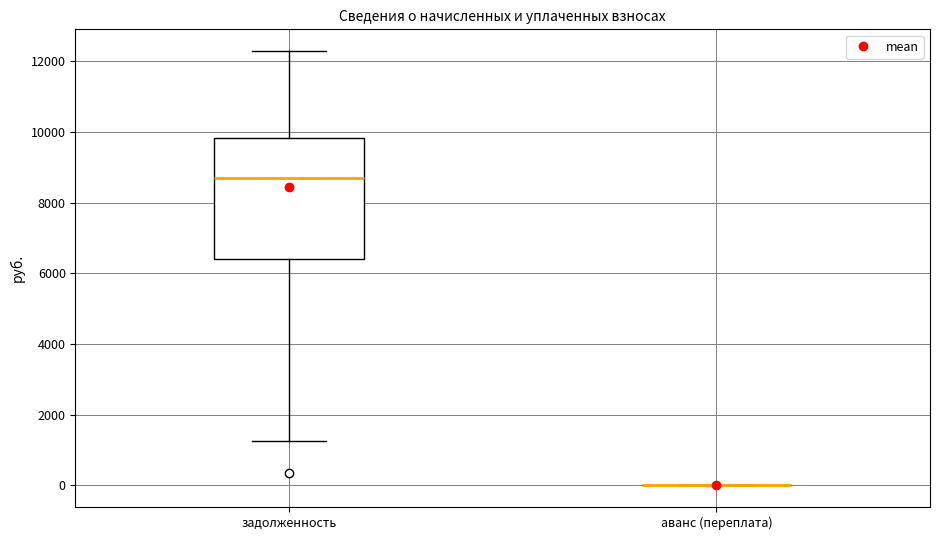

Where is the upper edge of the box for задолженность on the y-axis? The values are not printed on the chart, so give them approximately, as read against the axis.

9800